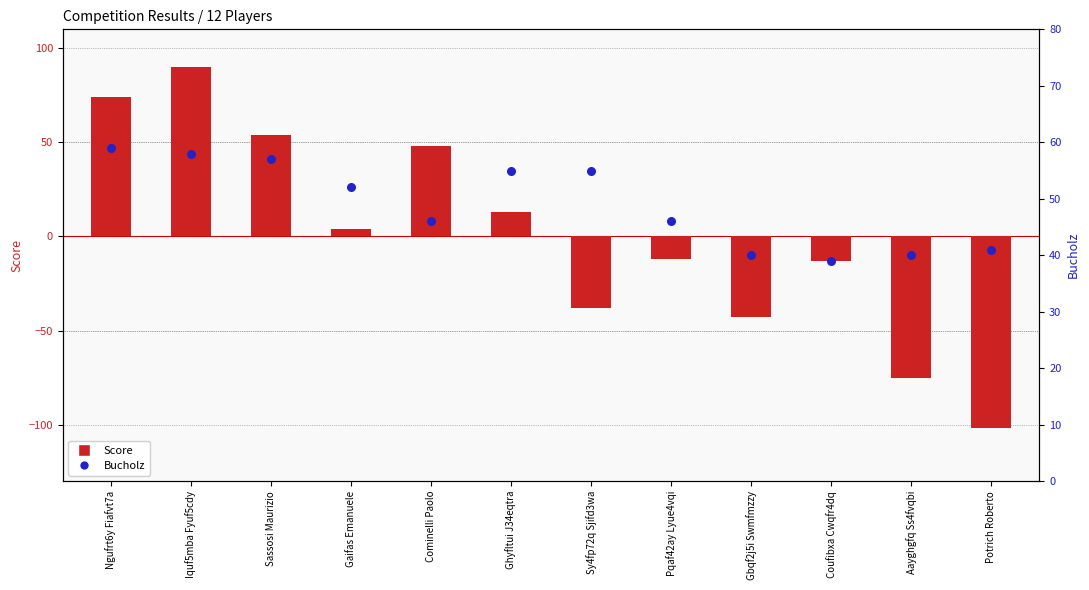

Which series has the largest total across all categories?

Bucholz